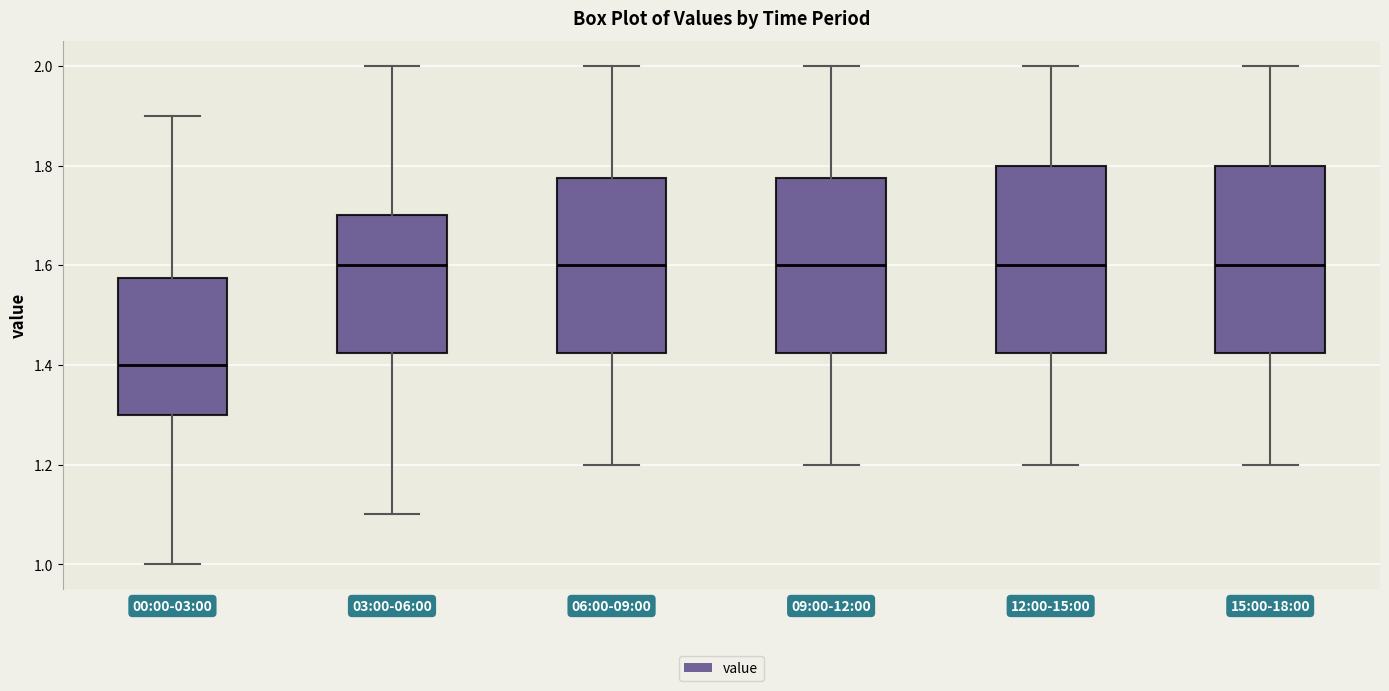

Where does the median line of the box for 03:00-06:00 sit on the y-axis? The values are not printed on the chart, so give them approximately, as read against the axis.

1.60